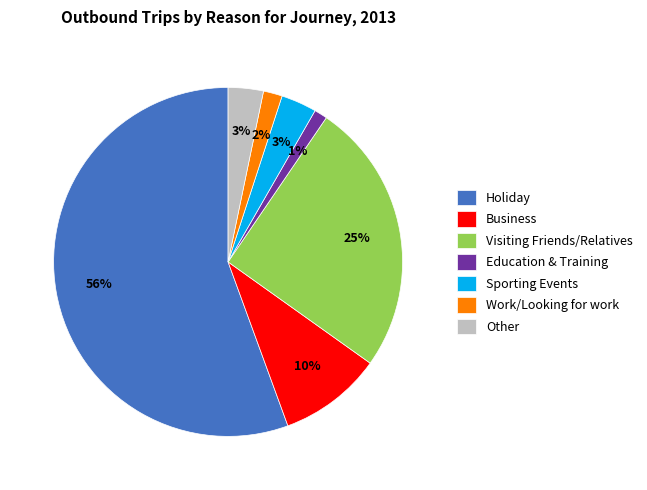

Between Holiday and Work/Looking for work, which is larger?

Holiday